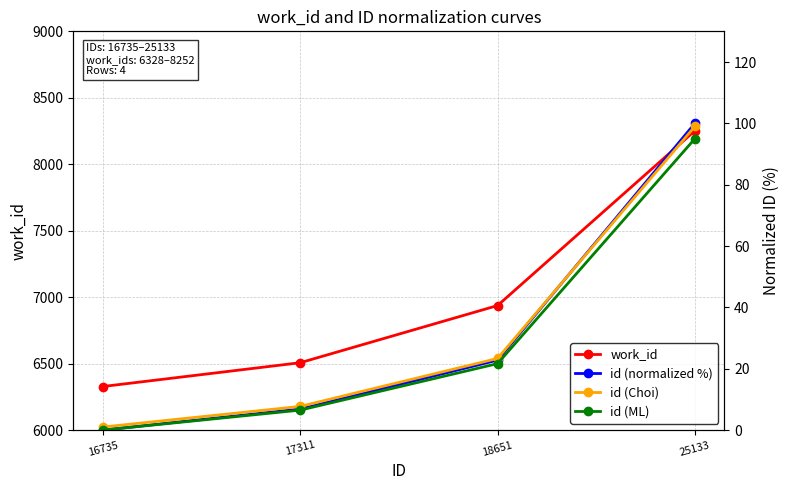

What is the sum of the id (normalized %) values at 18651 and 16735?

22.8